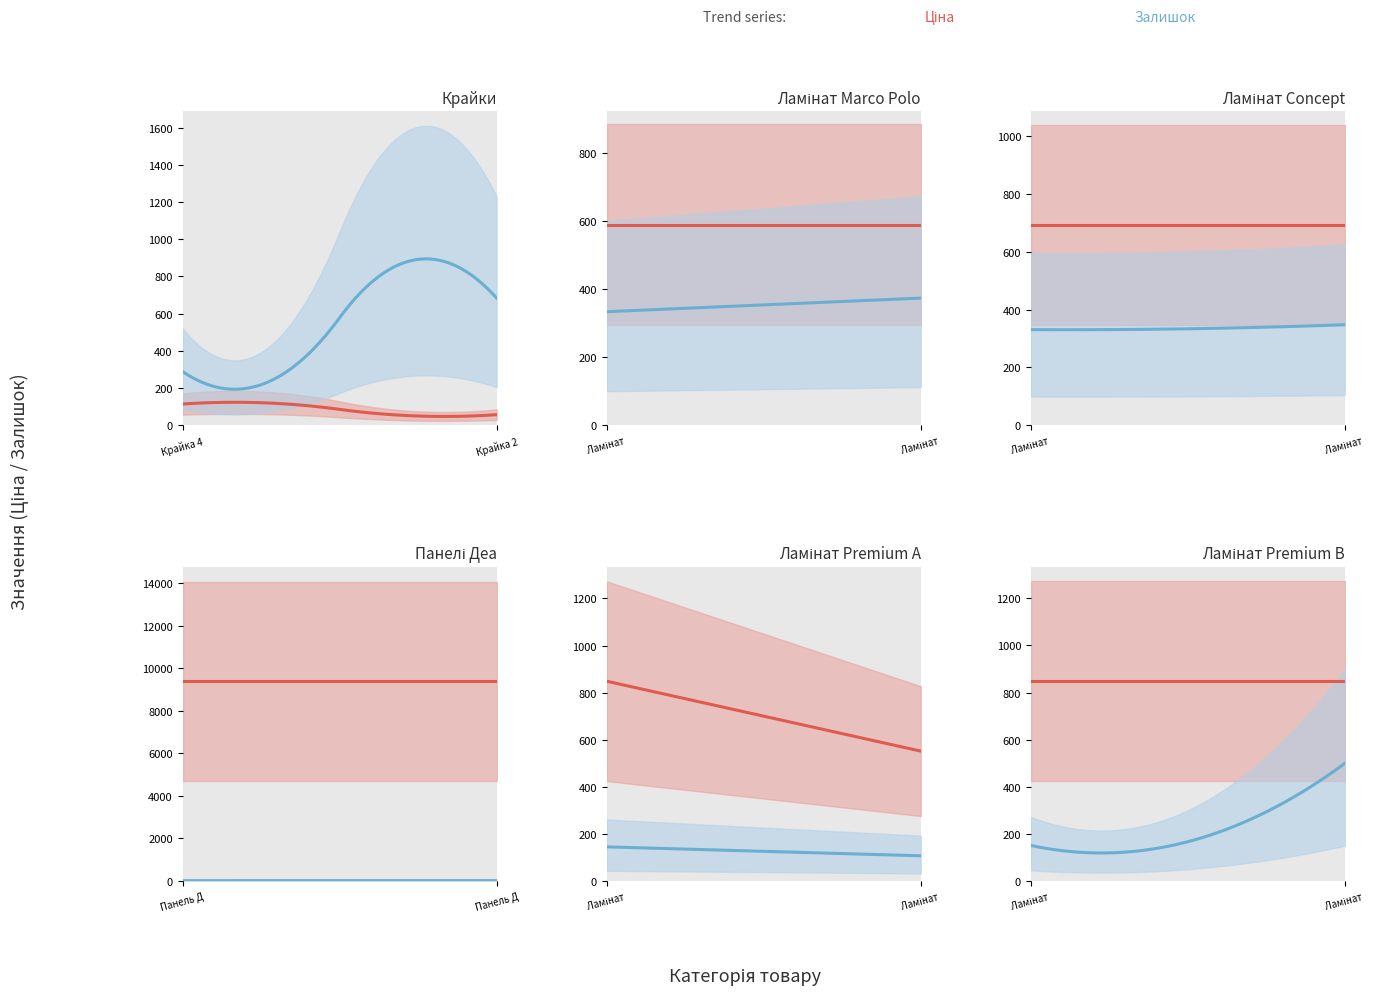

What is the maximum value shown in the chart?

11410.0